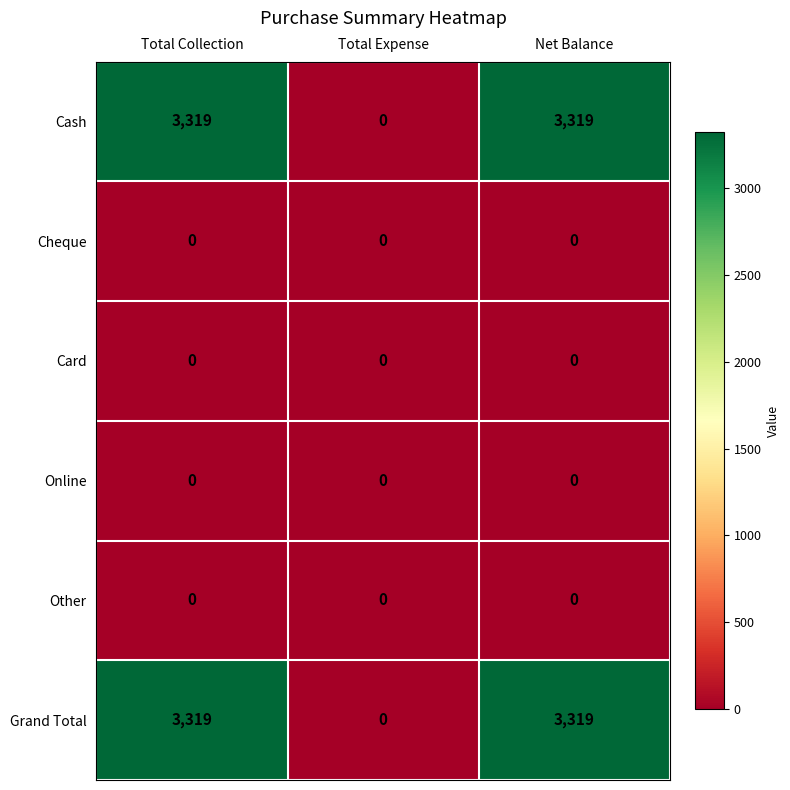

How many Grand Total values are between 0 and 3319?

3